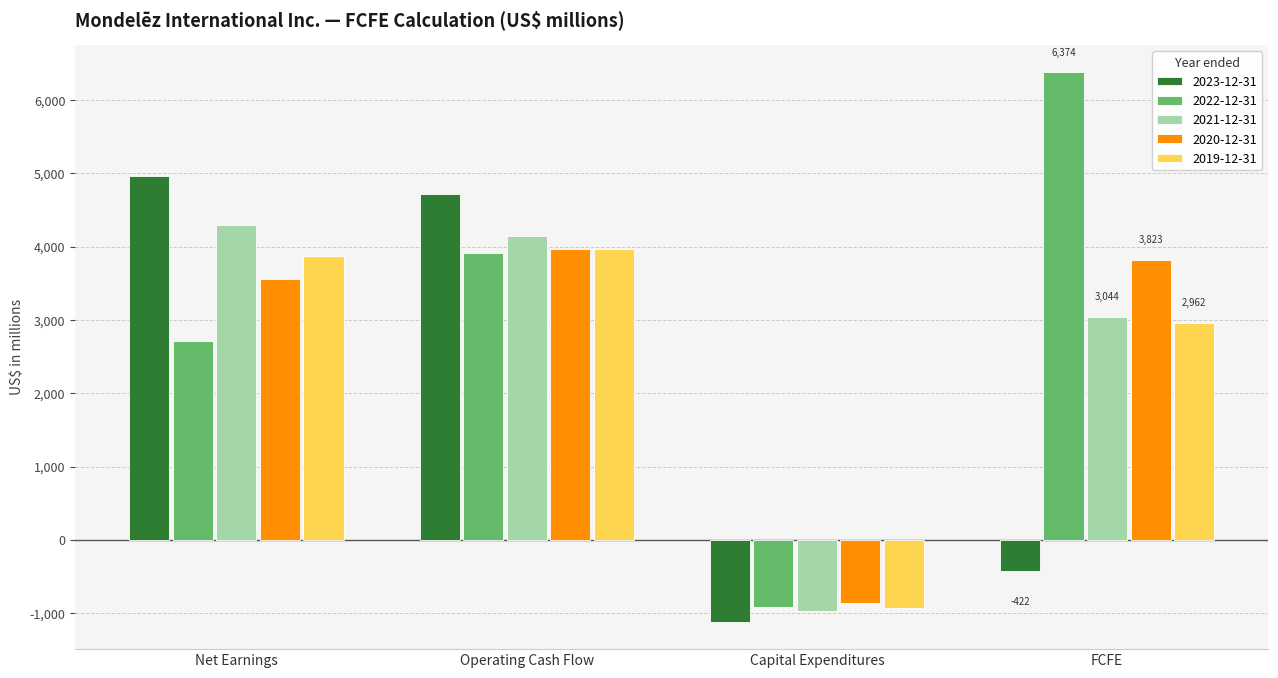

The 2019-12-31 series shows 2423 at Net Earnings. True or false?

False